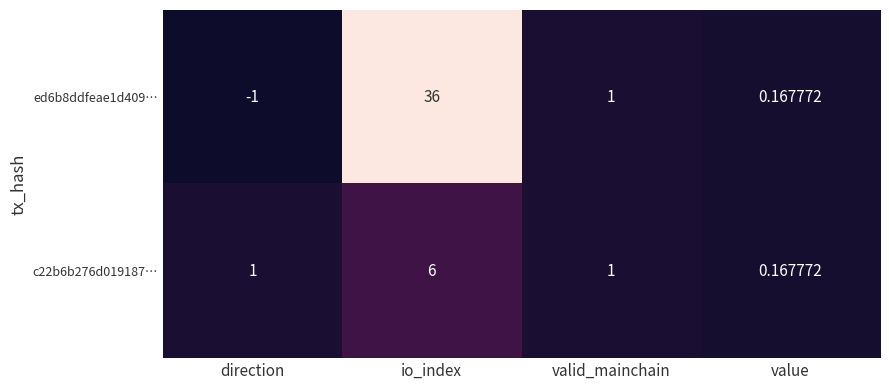

Where is ed6b8ddfeae1d409… nearest to the value 17?

valid_mainchain